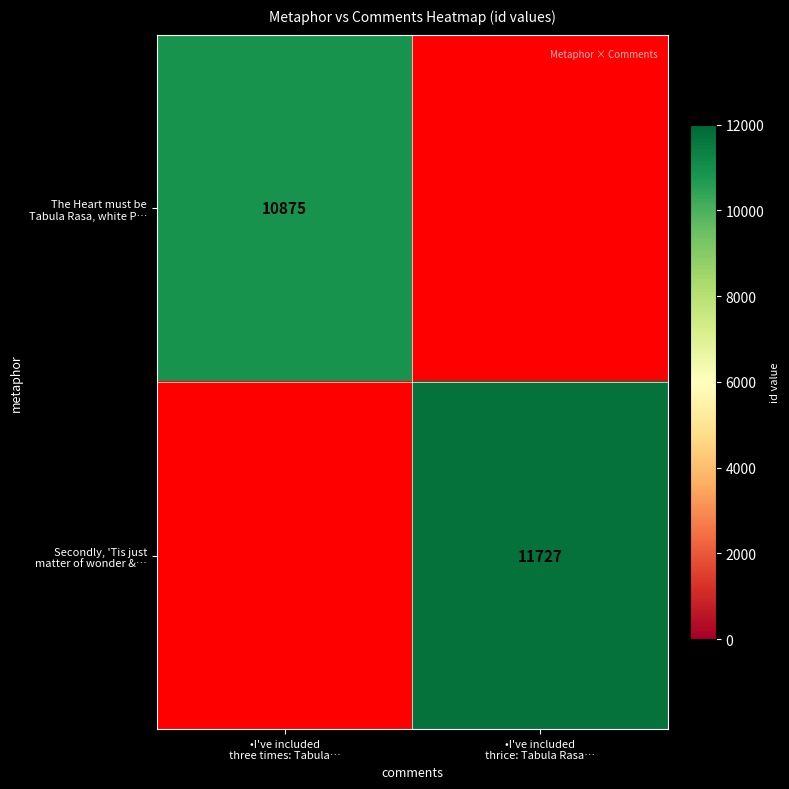

Is it true that The Heart must be Tabula Rasa, white P… equals 10875.0 at •I've included three times: Tabula…?

True